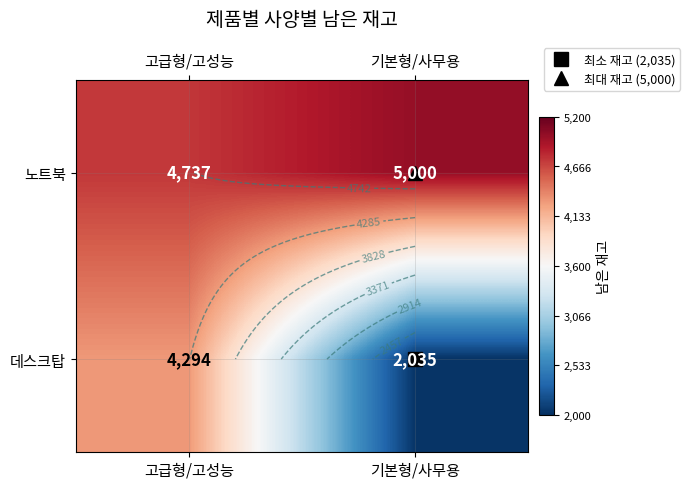

The value of 데스크탑 at 고급형/고성능 is 4294. True or false?

True